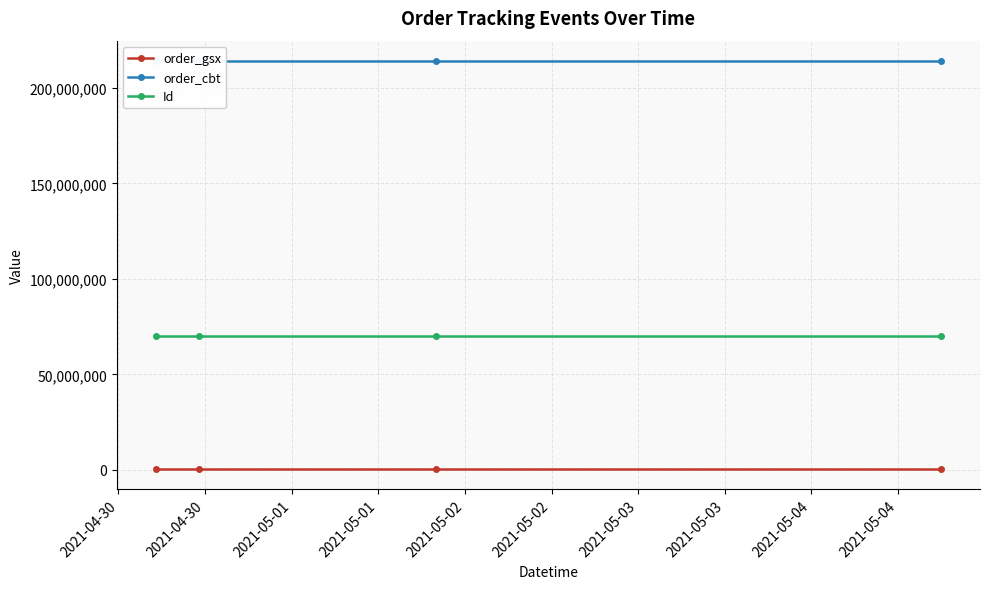

How many distinct data groups are displayed?

3